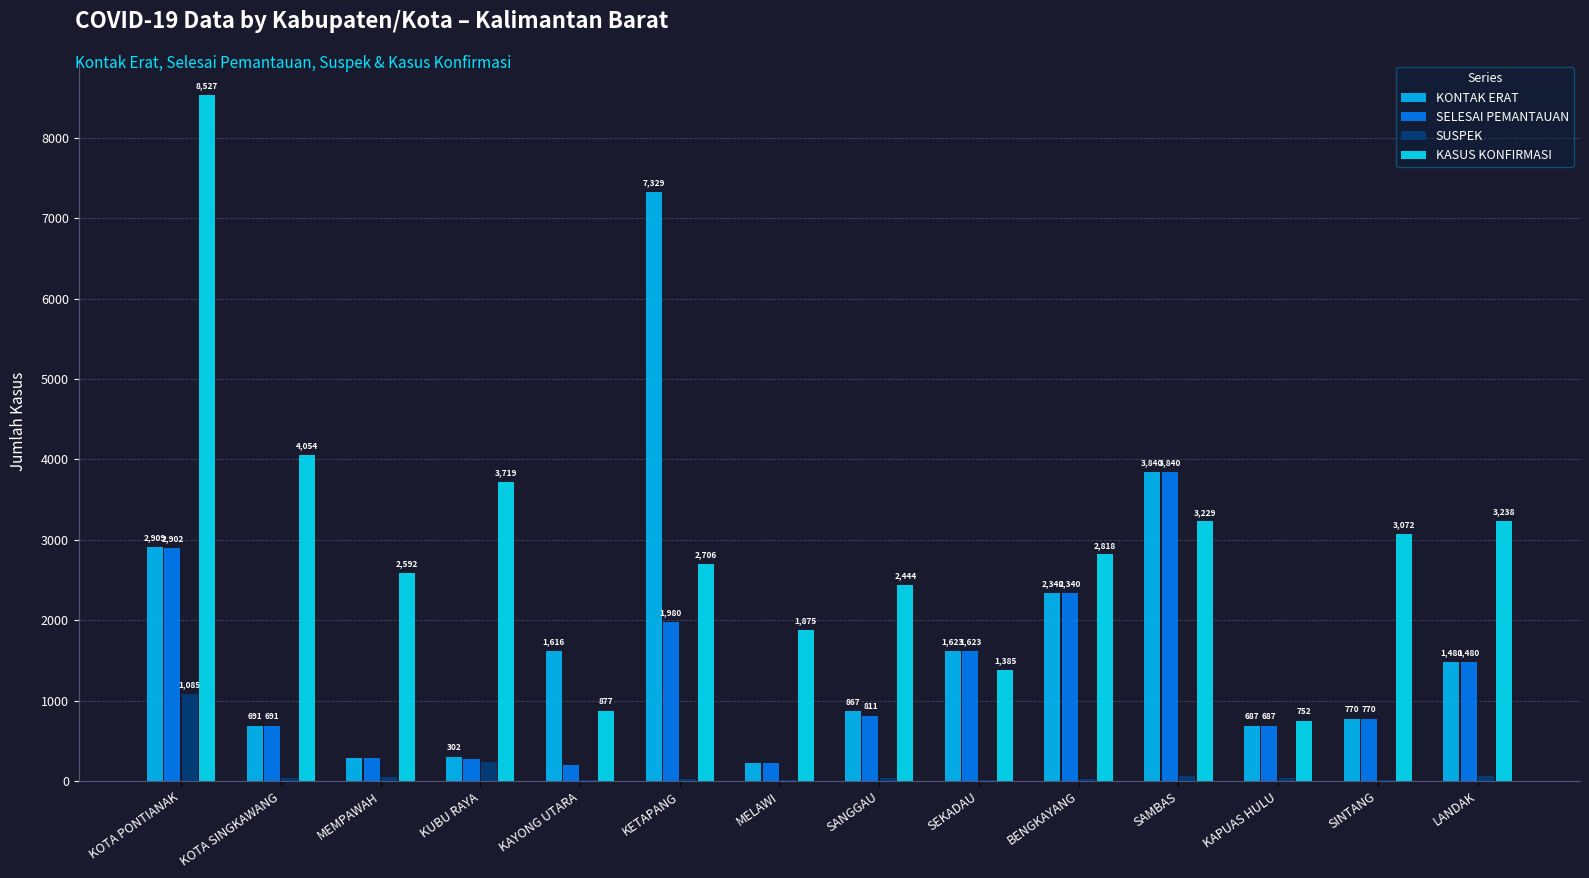

What is the approximate value of KASUS KONFIRMASI at KOTA PONTIANAK, to the nearest 50?

8550